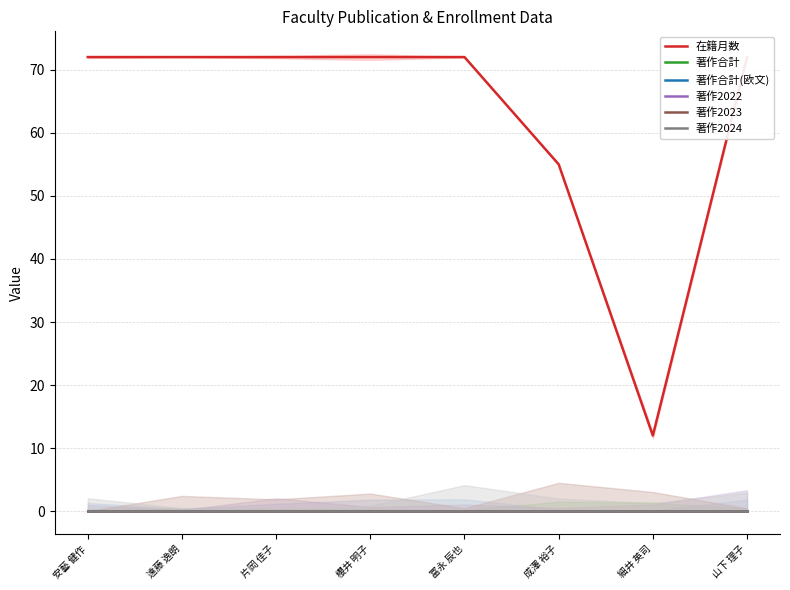

Between 片岡 佳子 and 冨永 辰也, which is larger?

片岡 佳子